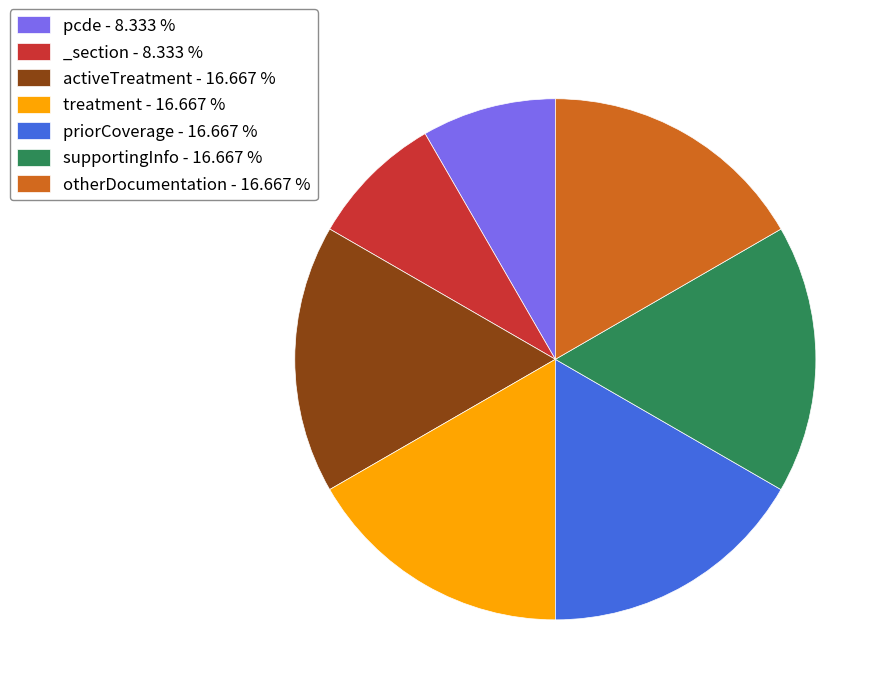

What is the ratio of the value at treatment - 16.667 % to the value at pcde - 8.333 %?

2.0